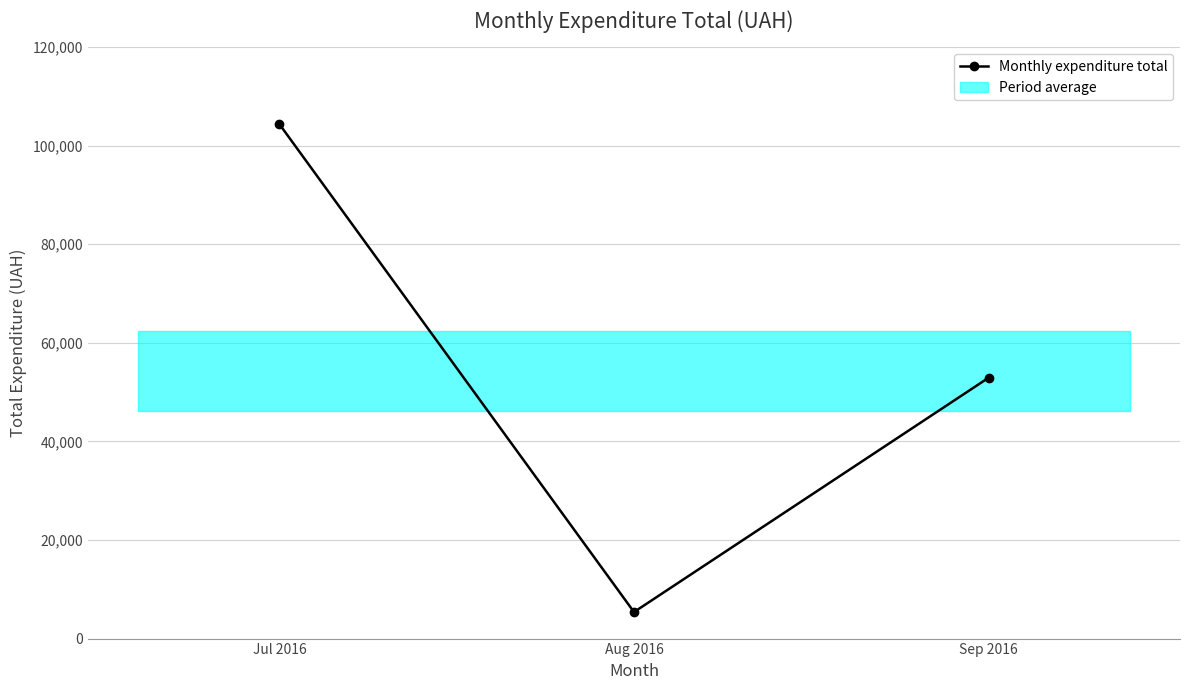

What is the sum of all values?

162647.9